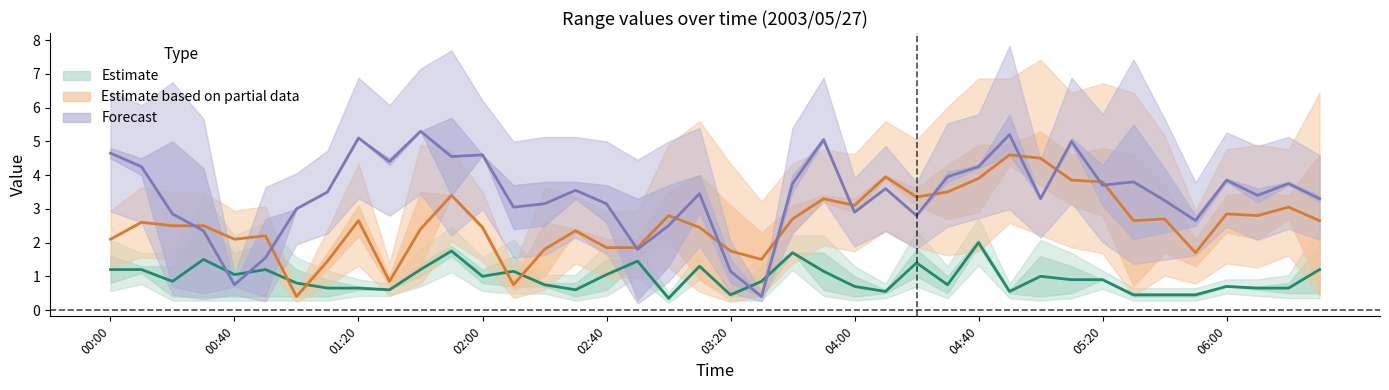

At how many categories does at least one series exceed 3?

35